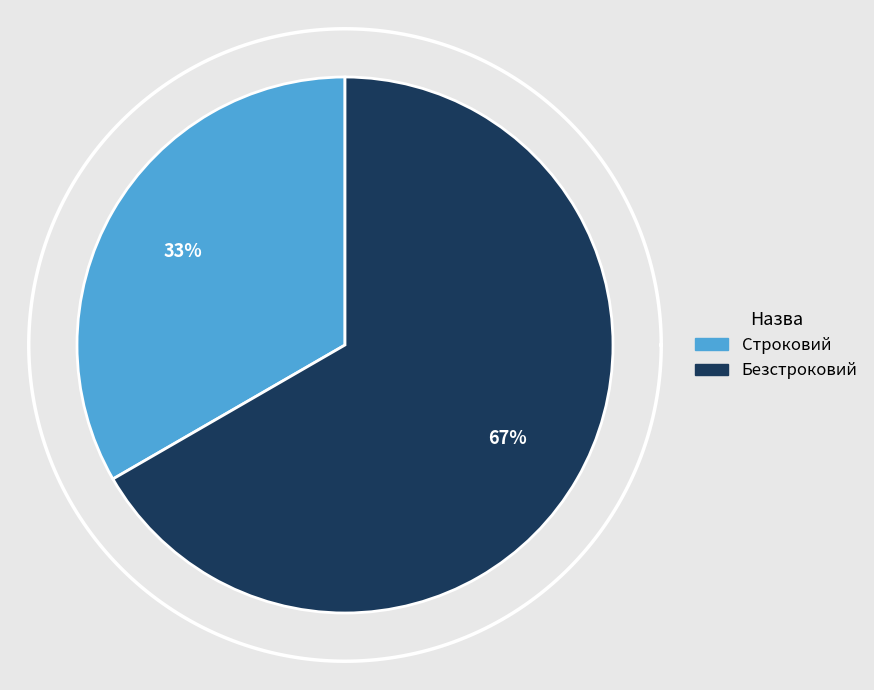

What is the total percentage of Безстроковий and Строковий?

100.0%